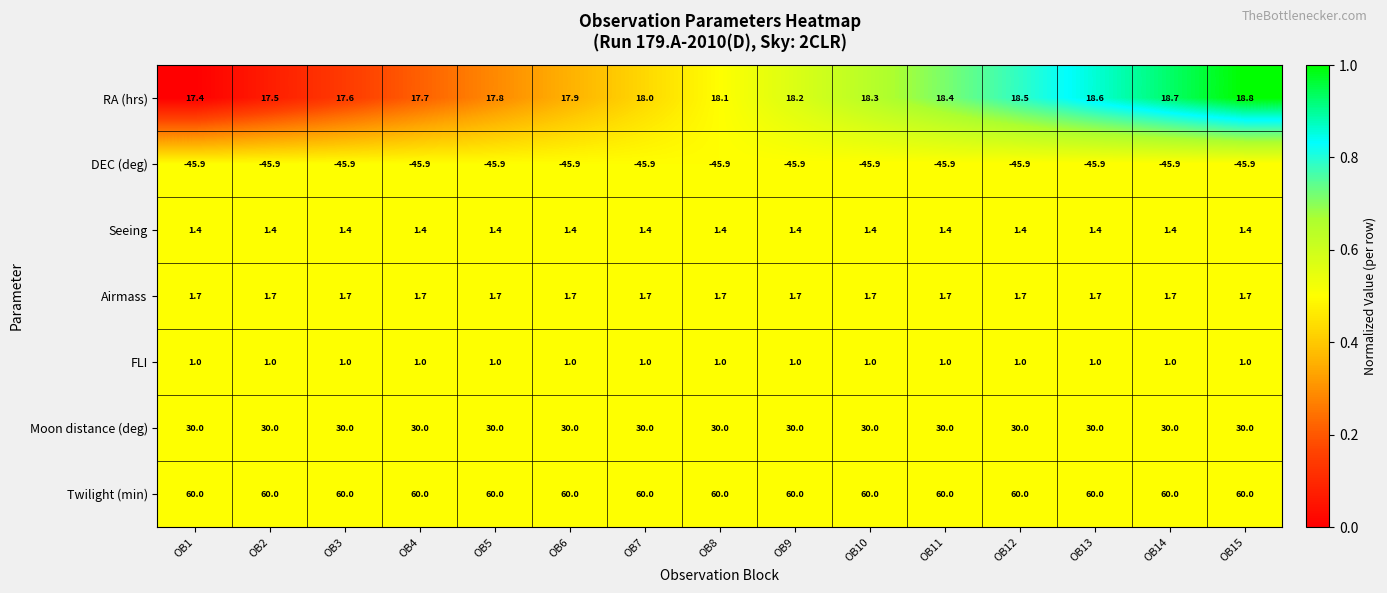

What is the minimum value shown in the chart?

-45.9